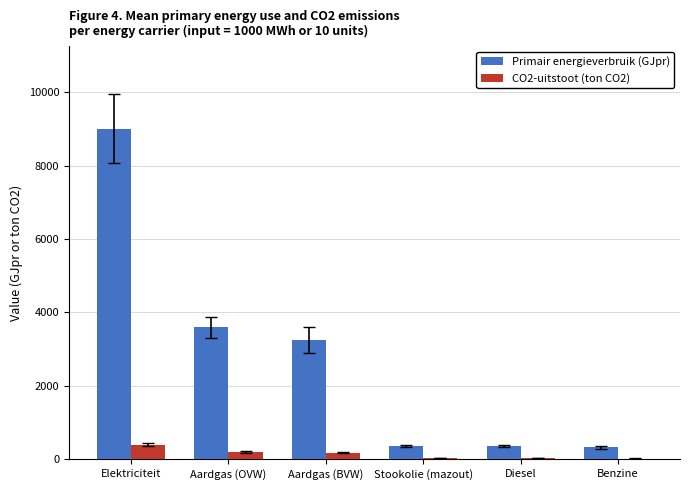

Which series changed the most between Aardgas (OVW) and Stookolie (mazout)?

Primair energieverbruik (GJpr)